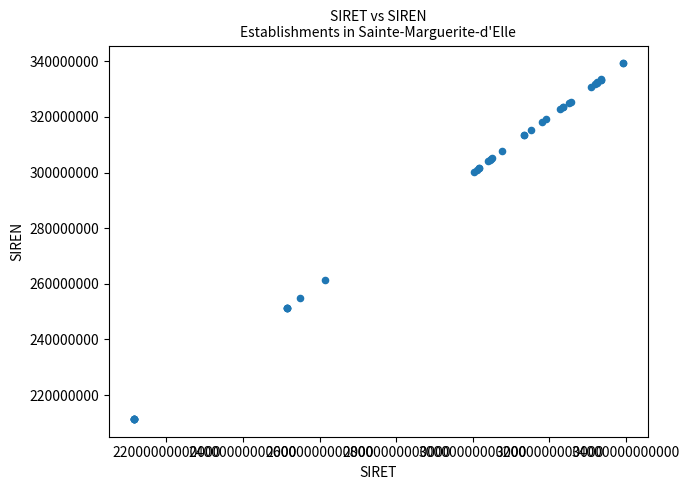

What Y value in the scatter plot is closest to 275342929?

261404990